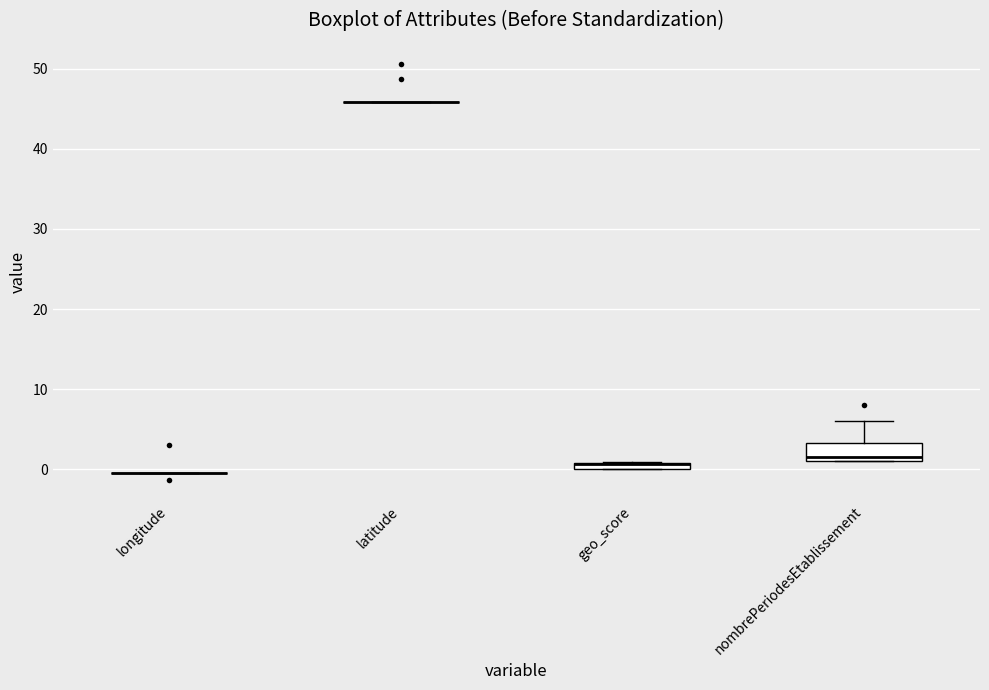

Which box is the tallest, from its lower edge to its upper edge?

nombrePeriodesEtablissement